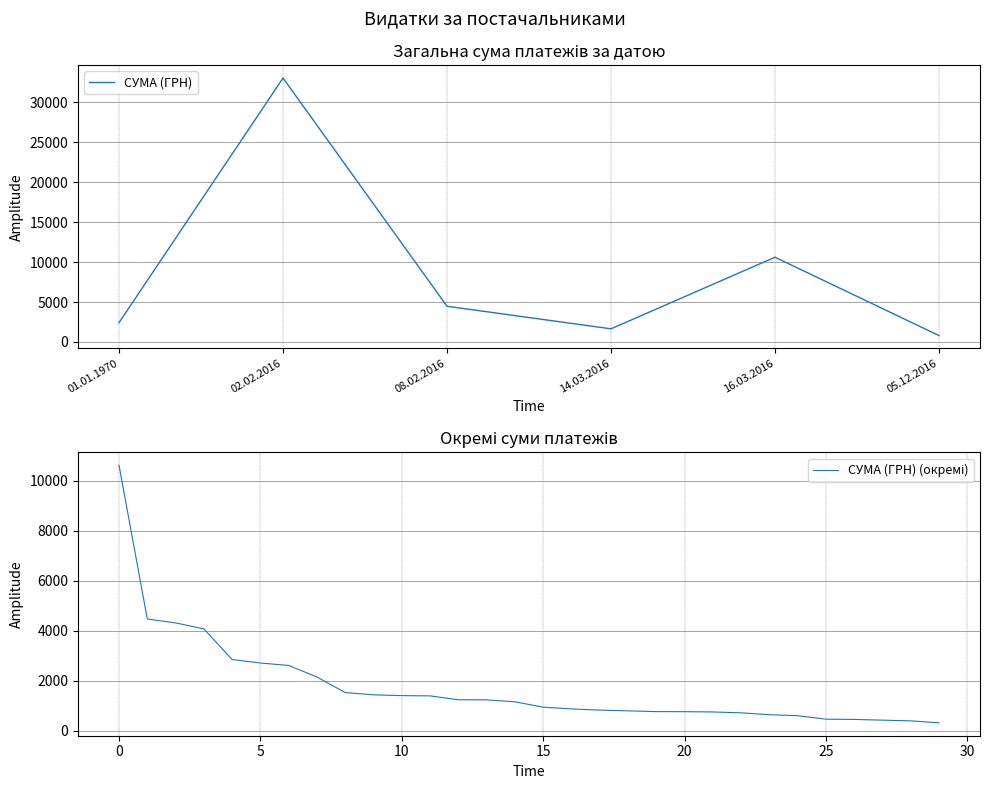

What is the average value?

1766.6